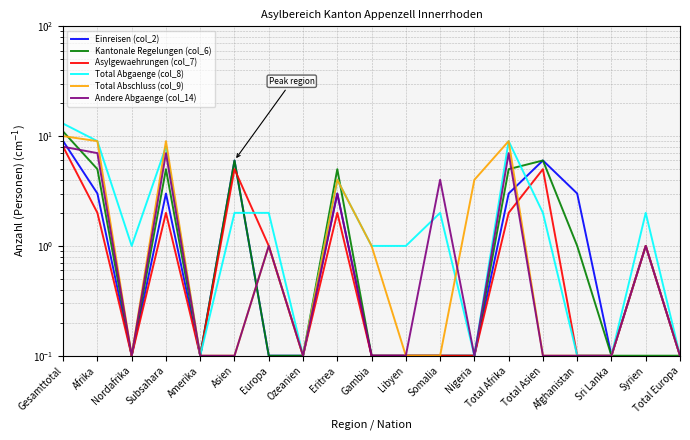

List the labels in order of Total Abgaenge (col_8) value, smallest first.

Amerika, Ozeanien, Nigeria, Afghanistan, Sri Lanka, Total Europa, Nordafrika, Gambia, Libyen, Asien, Europa, Somalia, Total Asien, Syrien, Eritrea, Subsahara, Afrika, Total Afrika, Gesamttotal